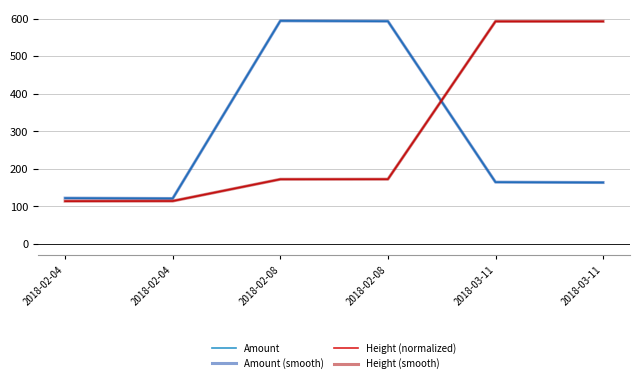

Which series has the largest range (max minus min)?

Height (normalized)